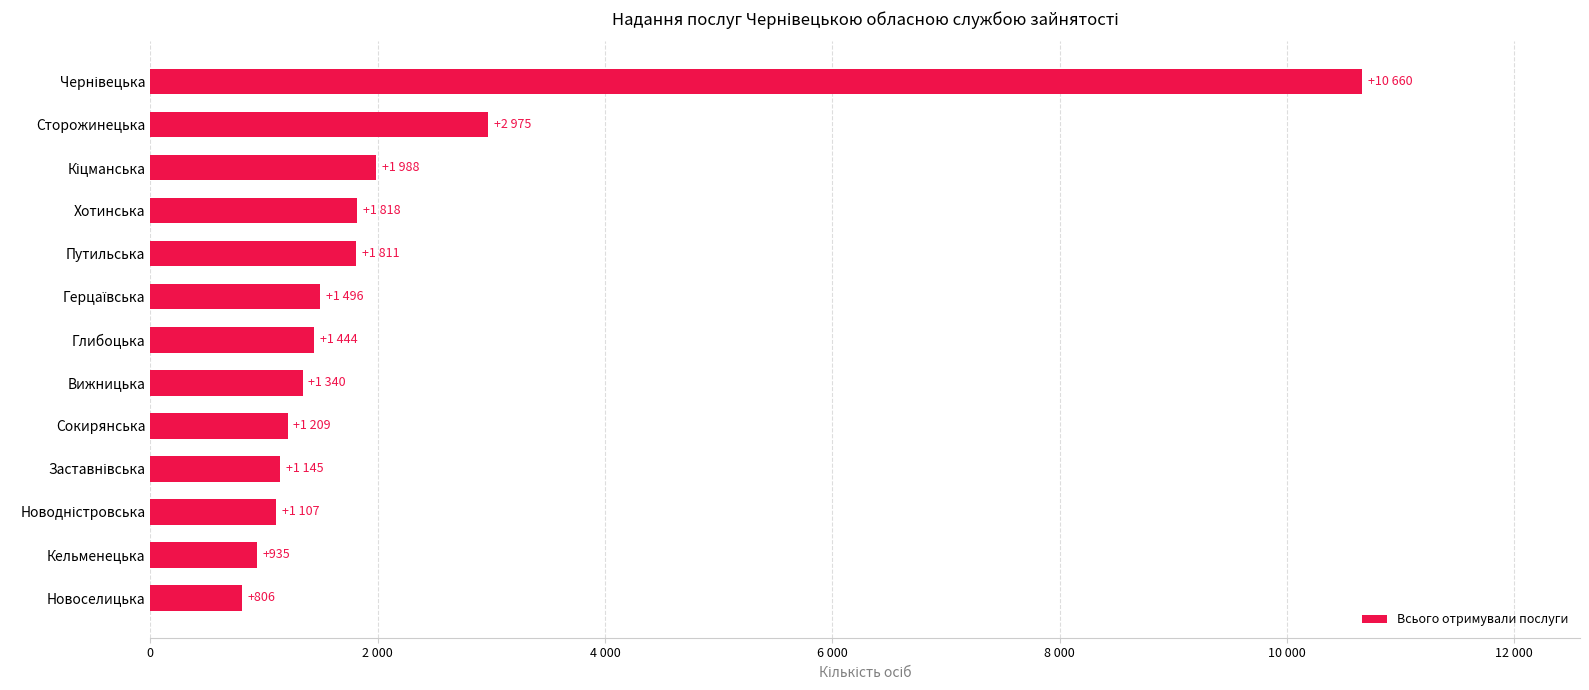

At which label is the value closest to 5733?

Сторожинецька